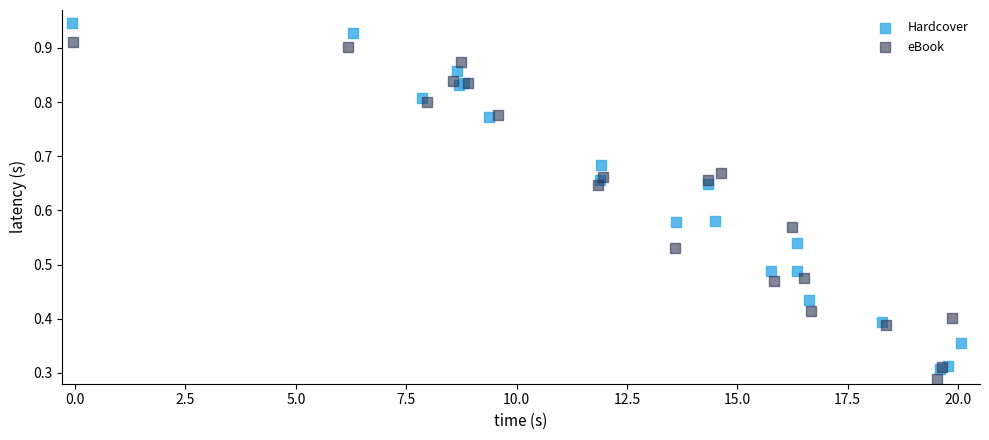

Which series reaches the maximum Y coordinate?

Hardcover